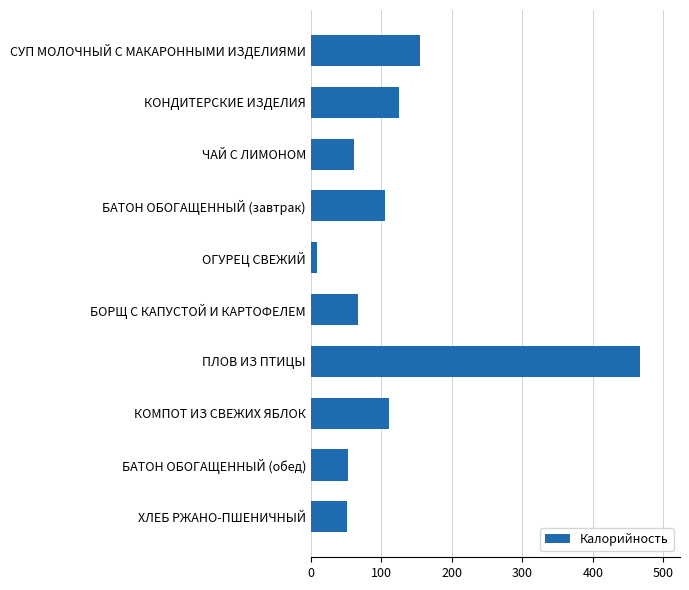

What is the value of the 2nd bar from the top?

125.1